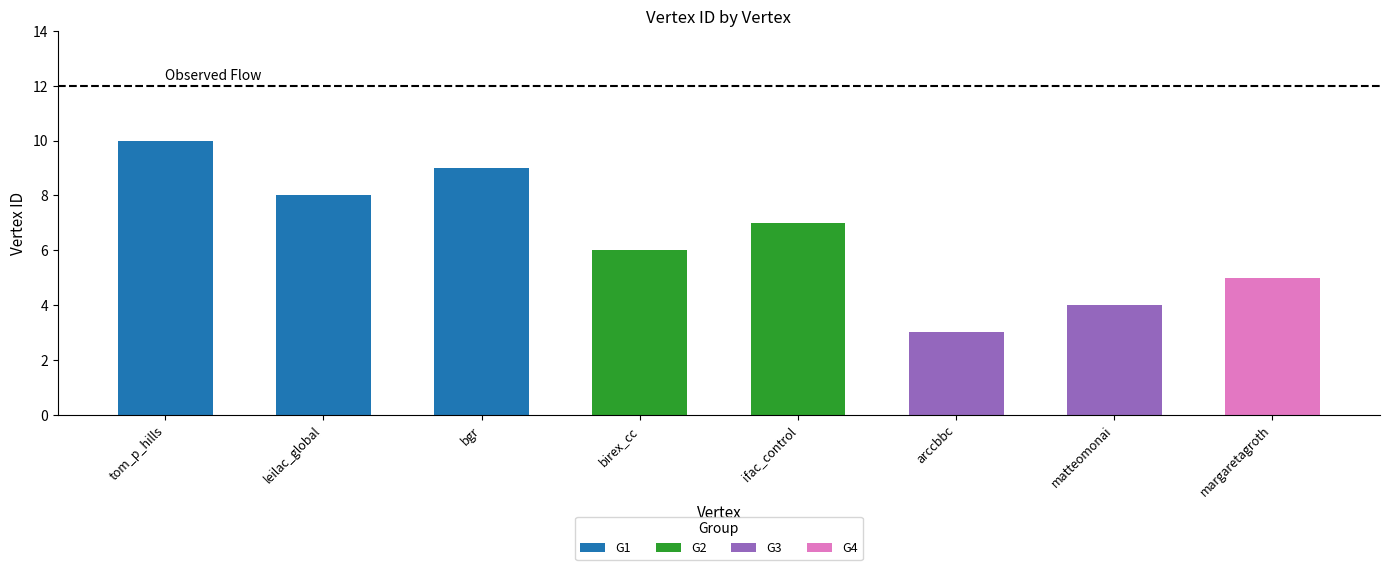

What is the change in value from ifac_control to margaretagroth?

-2